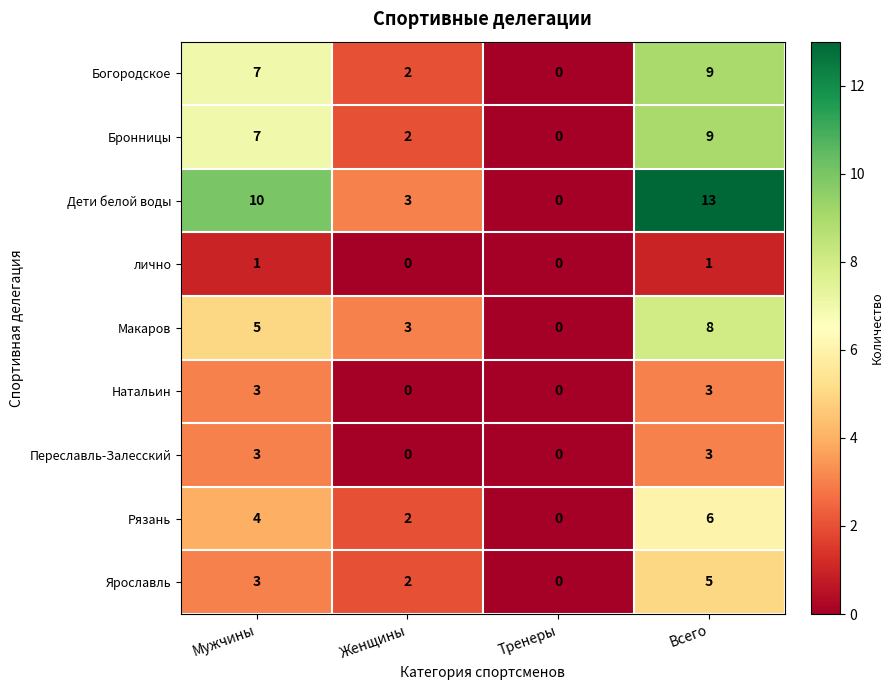

Rank the categories by Богородское value from highest to lowest.

Всего, Мужчины, Женщины, Тренеры